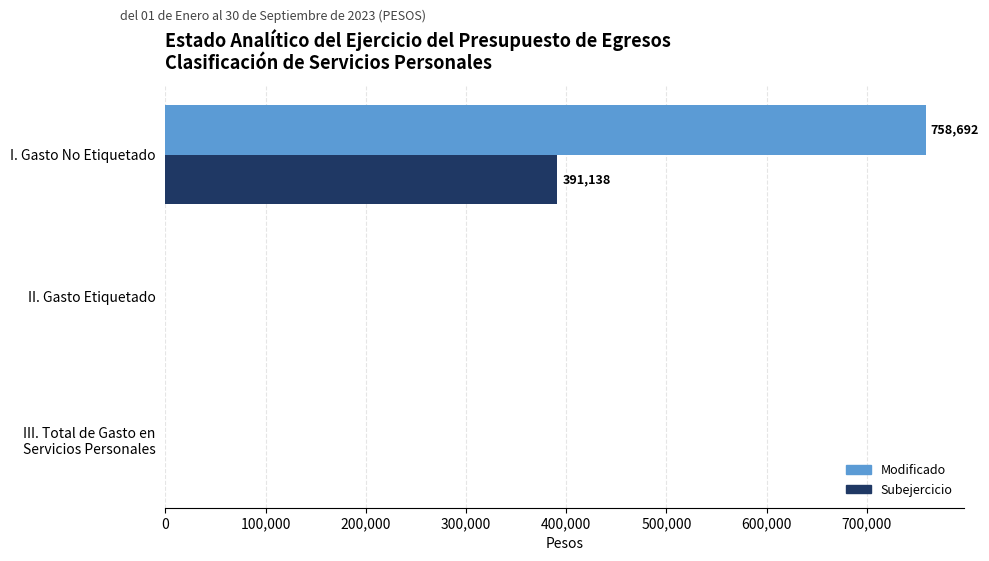

What are all the series names shown in the legend?

Modificado, Subejercicio